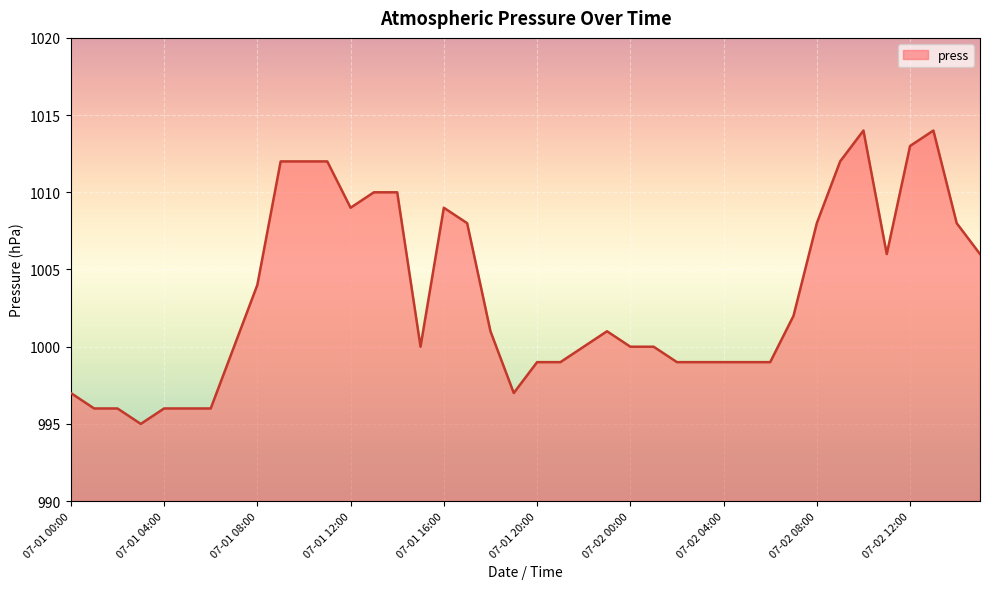

Reading left to right, list all the values displayed in this chart.

997	996	996	995	996	996	996	1000	1004	1012	1012	1012	1009	1010	1010	1000	1009	1008	1001	997	999	999	1000	1001	1000	1000	999	999	999	999	999	1002	1008	1012	1014	1006	1013	1014	1008	1006